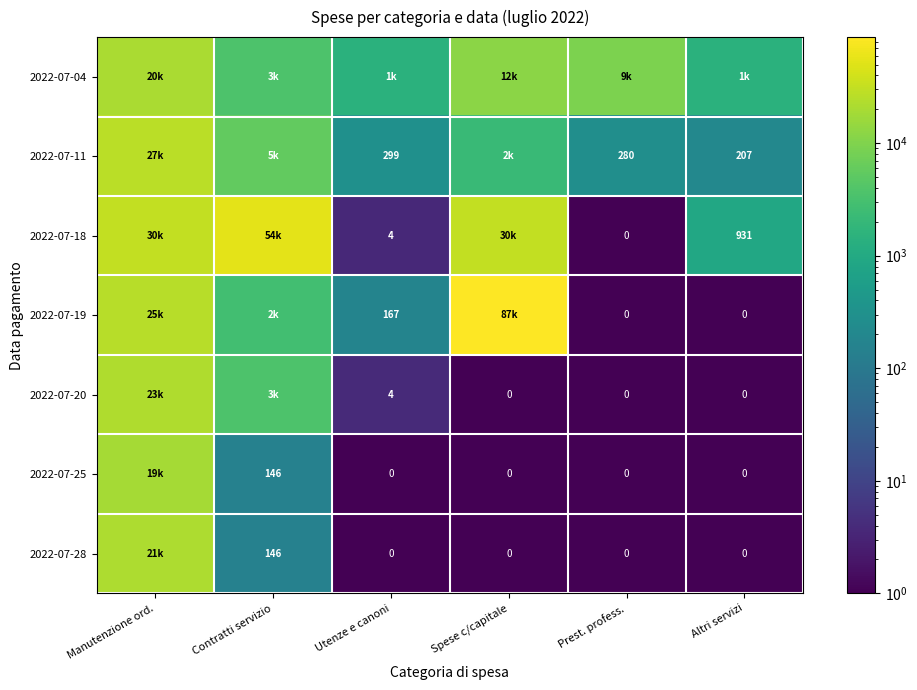

At which label is 2022-07-19 closest to 43817?

Manutenzione ord.